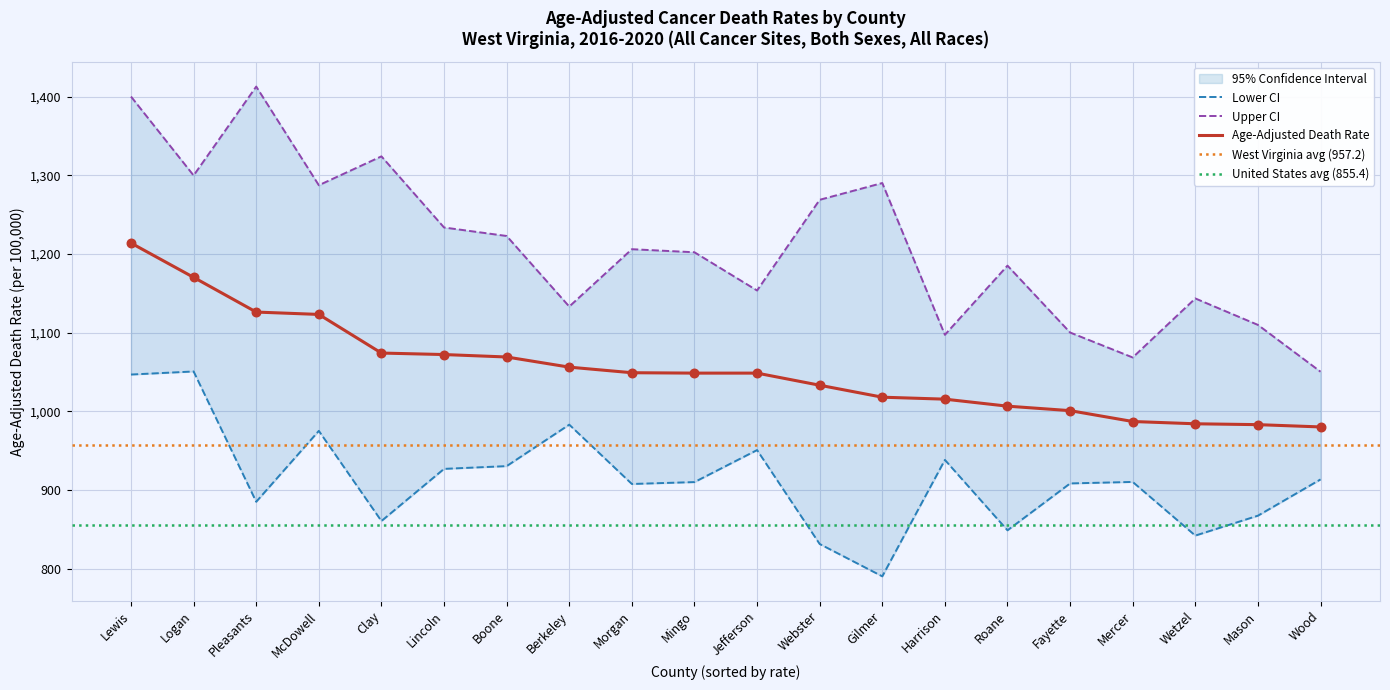

Which series has the largest Y range (max minus min)?

Upper CI